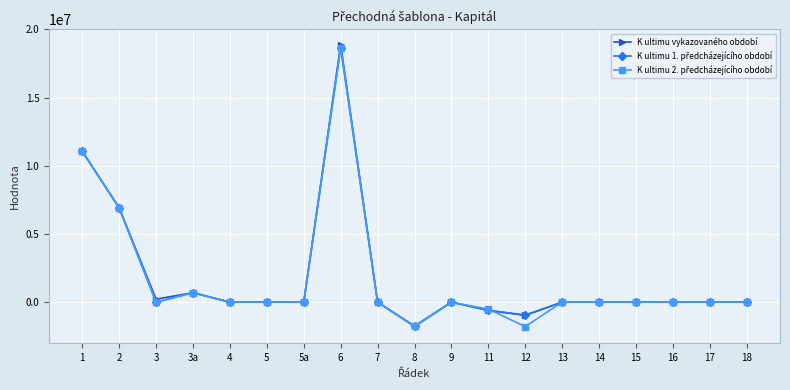

What is the total value across all series at 12?

-3695194.1